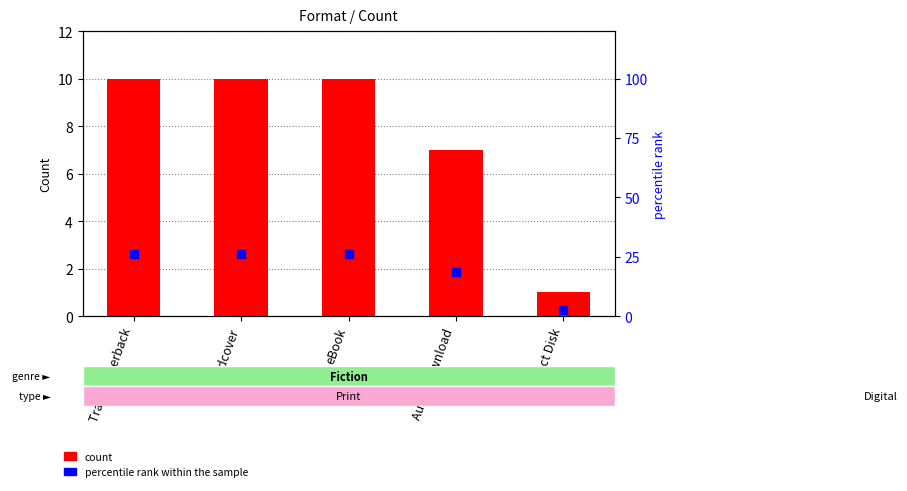

At which category is the sum across all series the highest?

Trade Paperback